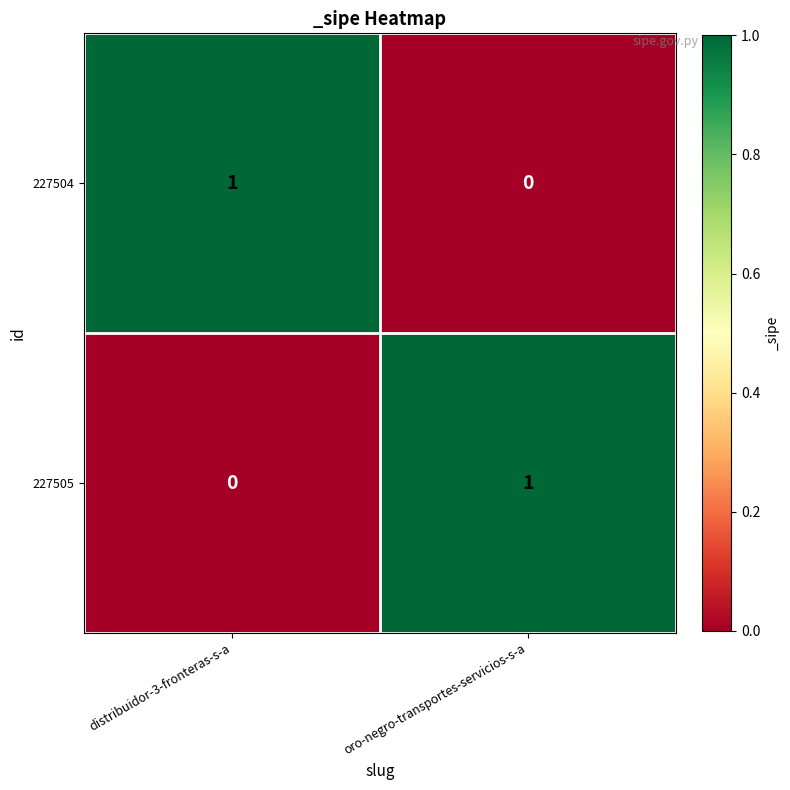

At which label is 227504 closest to 0?

oro-negro-transportes-servicios-s-a